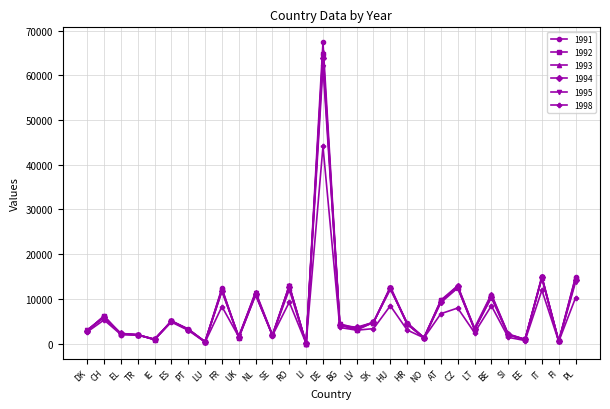

Which series changed the most between DE and LV?

1991